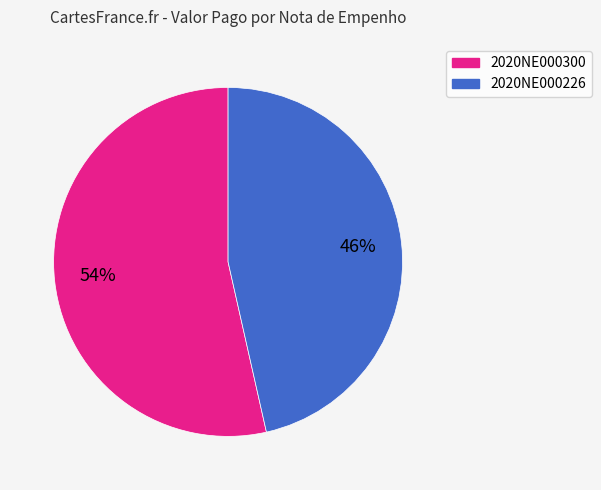

To the nearest percent, what is the average slice percentage?

50%